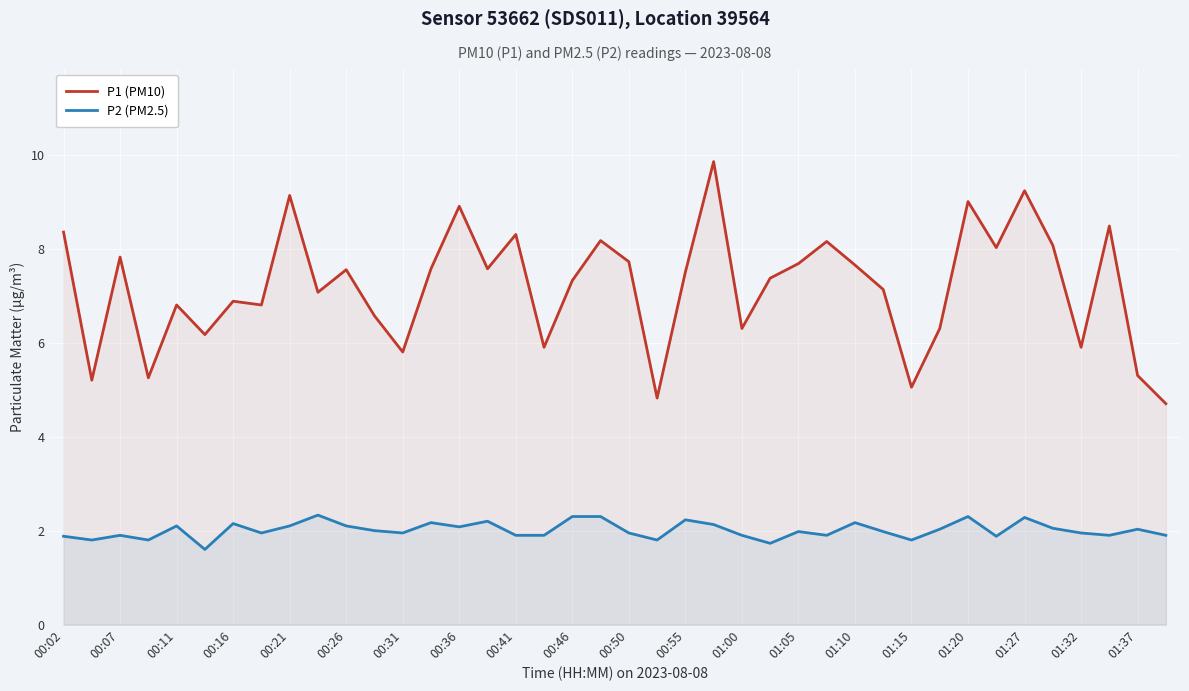

What is the value of the P1 (PM10) point at the 34th from the left?

8.0